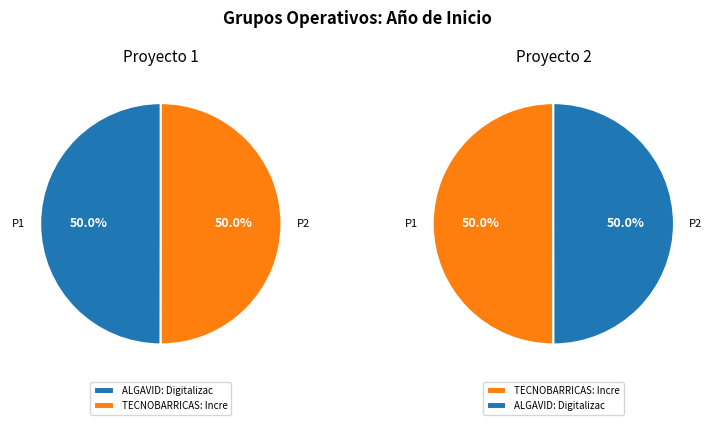

Is the sum of TECNOBARRICAS: Incremento and ALGAVID: Digitalización greater than half?

Yes